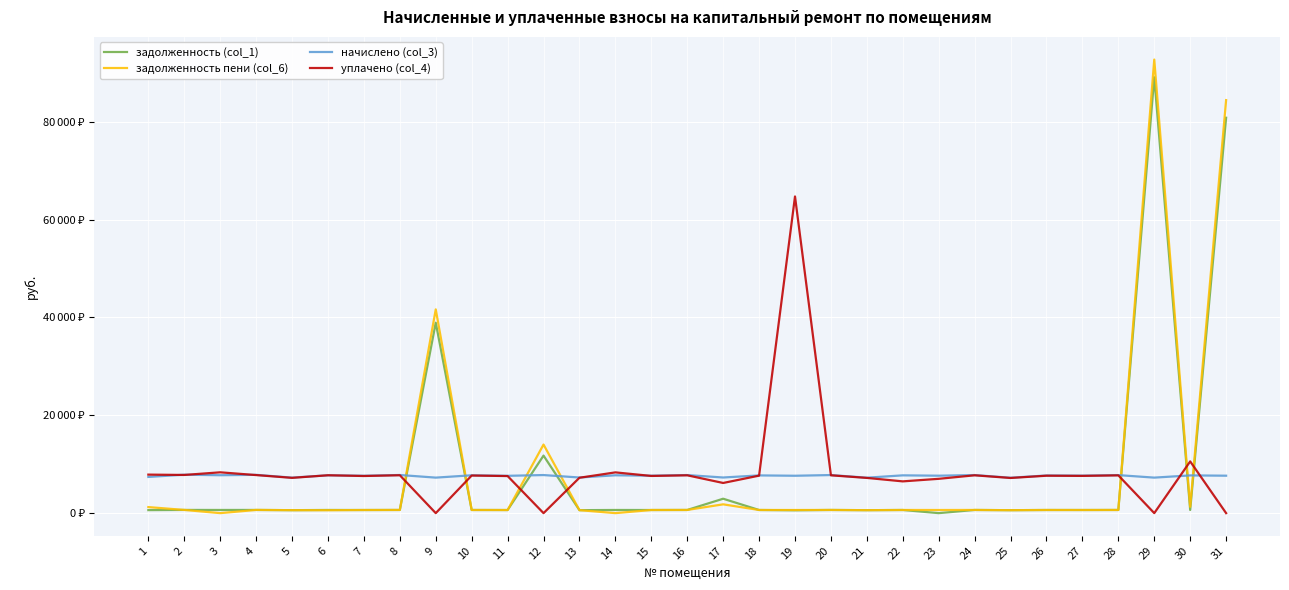

Is it true that уплачено (col_4) equals -34464.8 at 12?

False